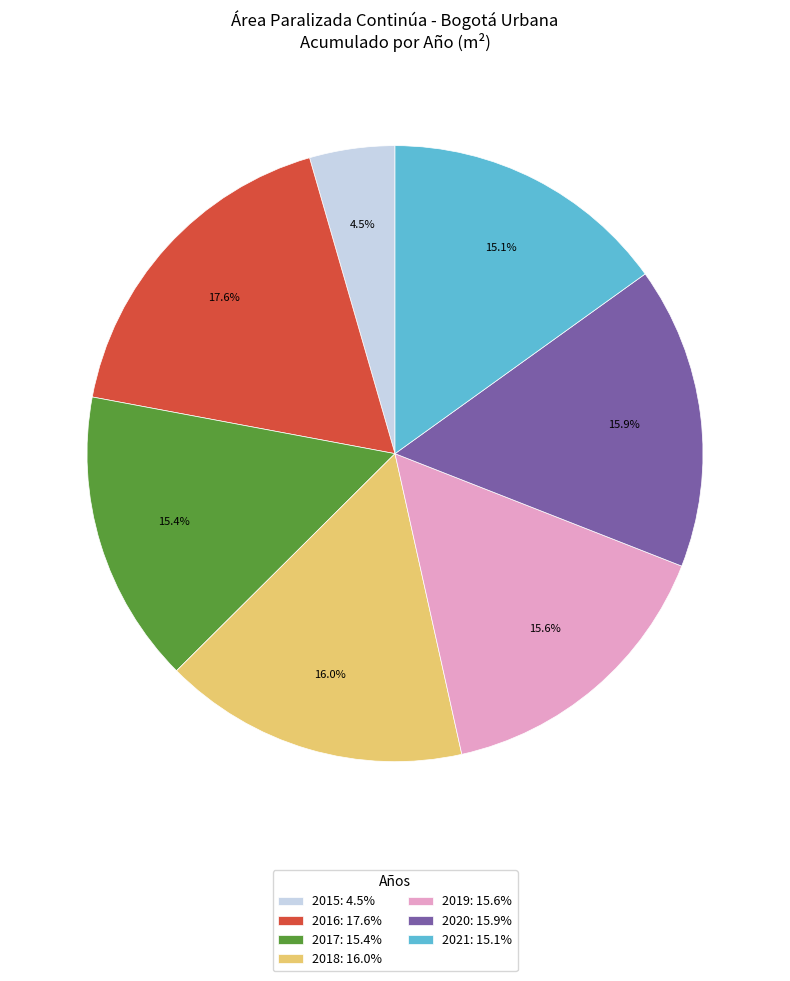

Combined, do 2018: 16.0% and 2020: 15.9% account for over 50%?

No